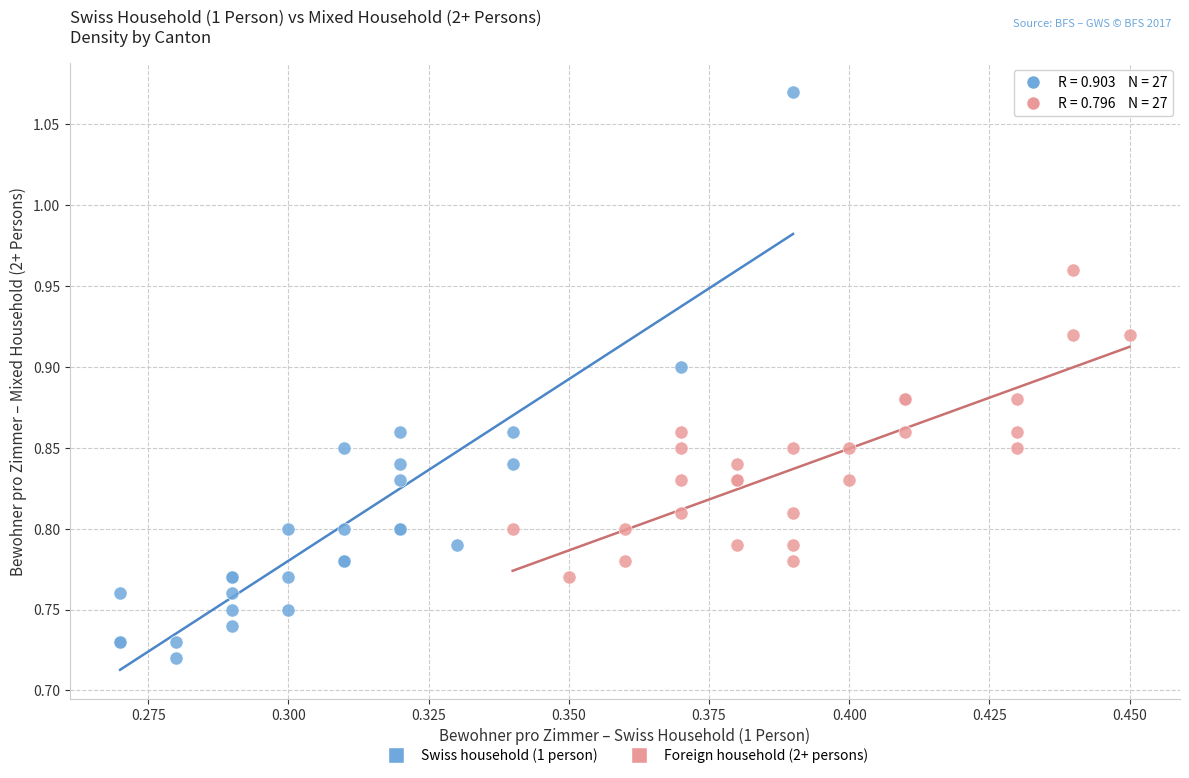

Which series reaches the minimum Y coordinate?

Swiss household (1 person)